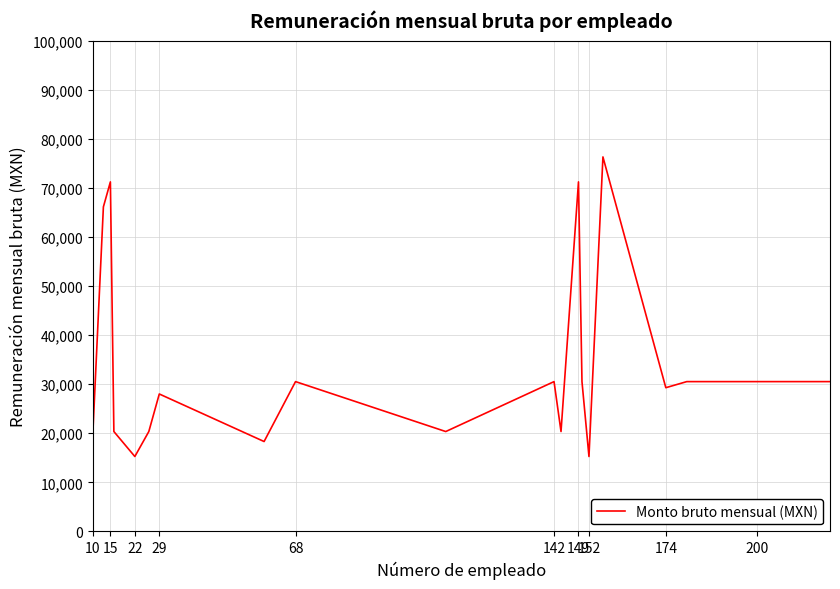

What is the difference between the maximum and minimum values?

61040.0